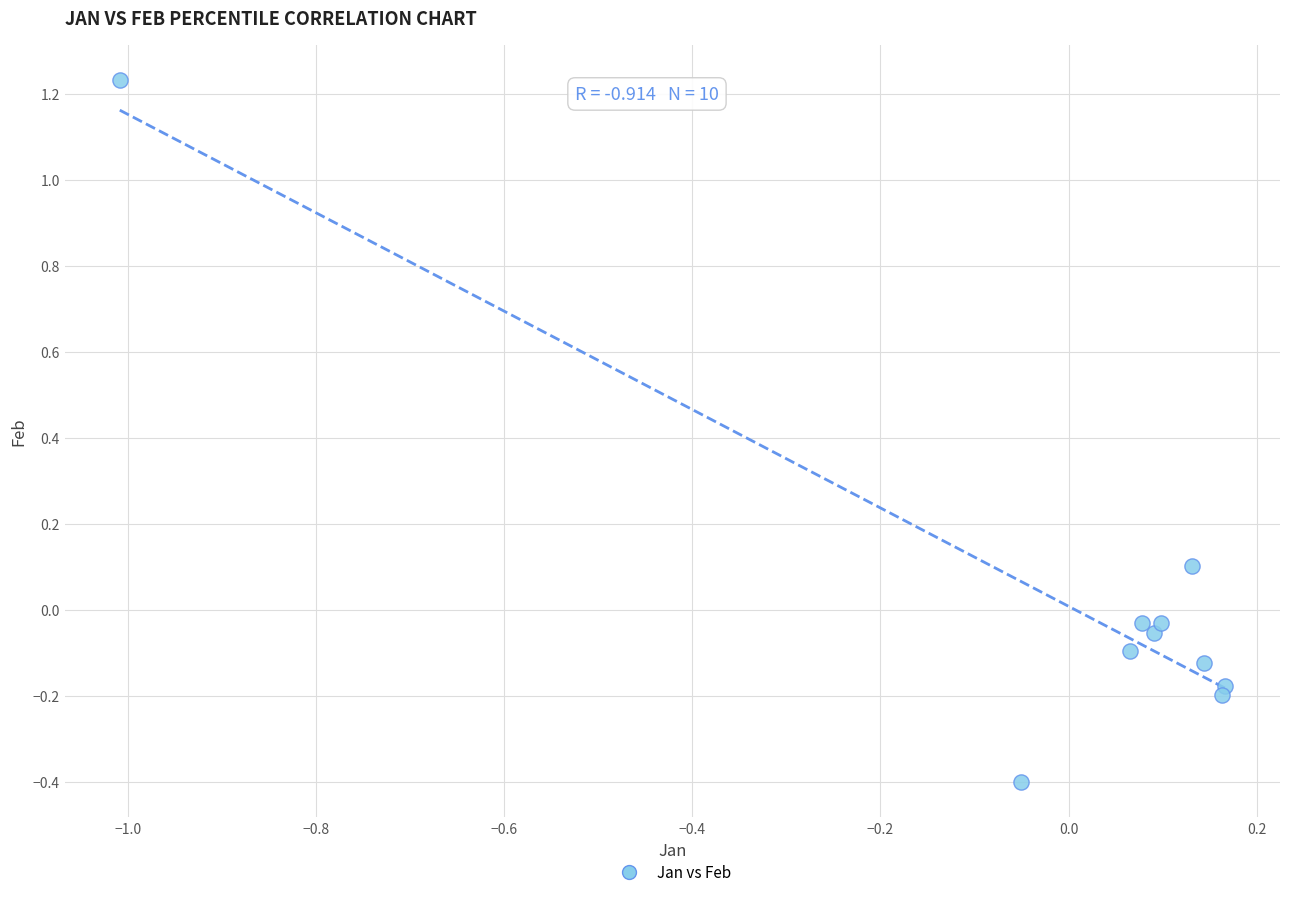

What is the range of Y values (max minus min)?

1.6